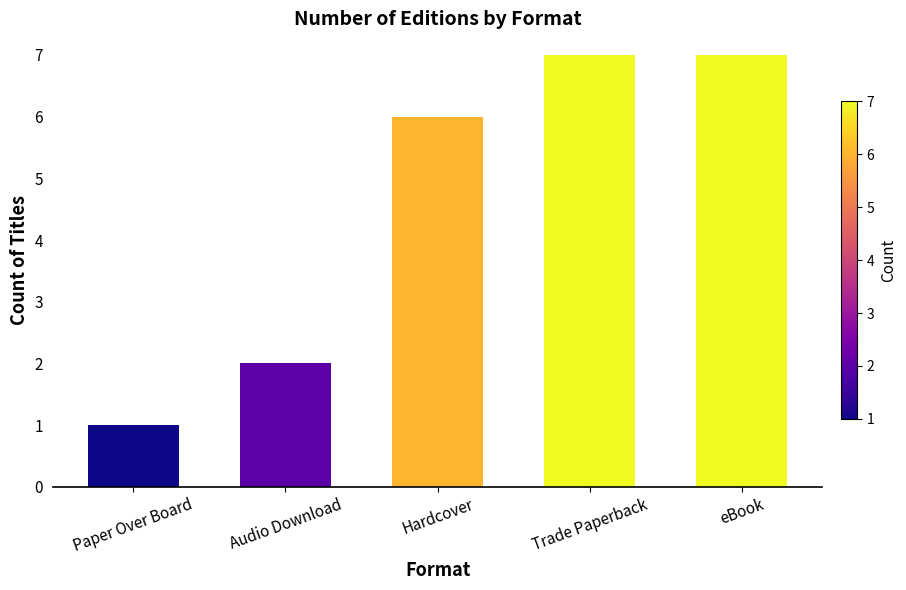

The value at Hardcover is 11. True or false?

False